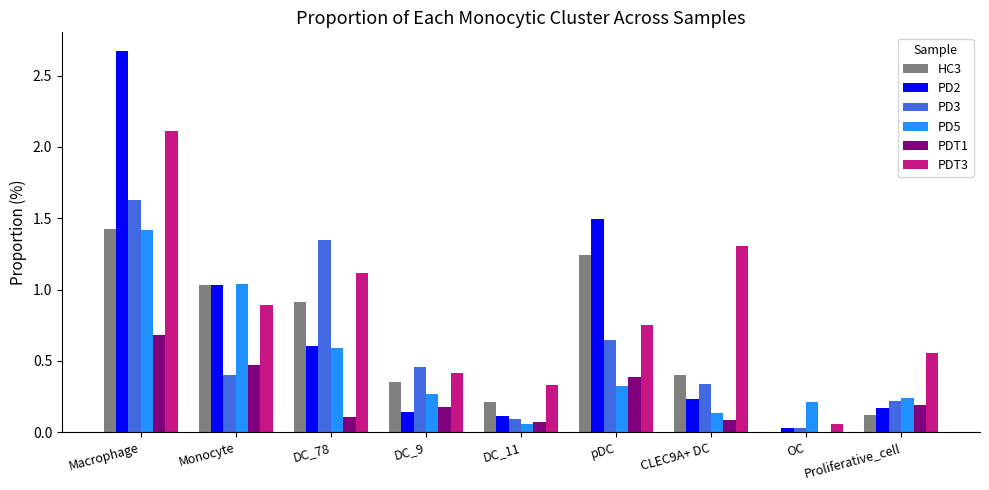

What is the sum of all PD2 values?

6.5